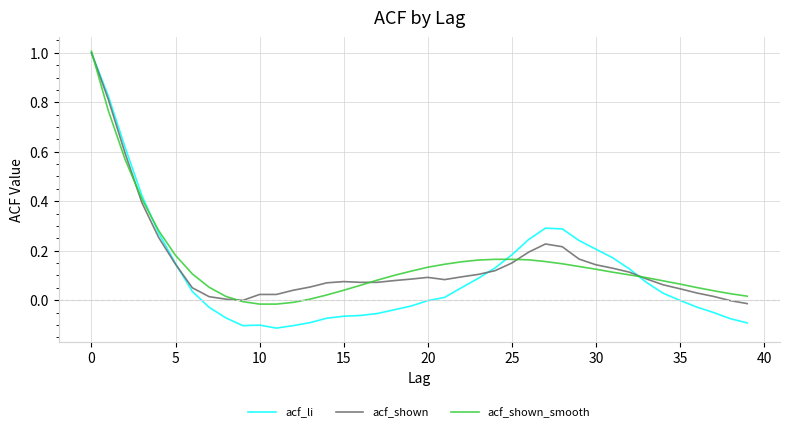

What is the maximum value for acf_shown?

1.0